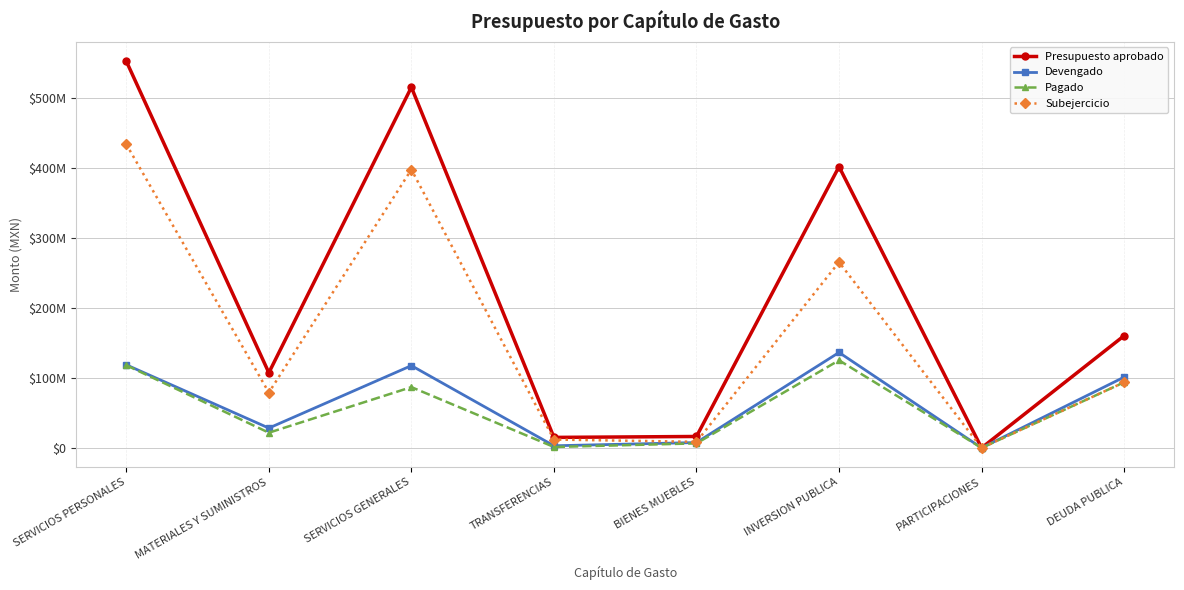

Where is the first local minimum for Pagado?

MATERIALES Y SUMINISTROS